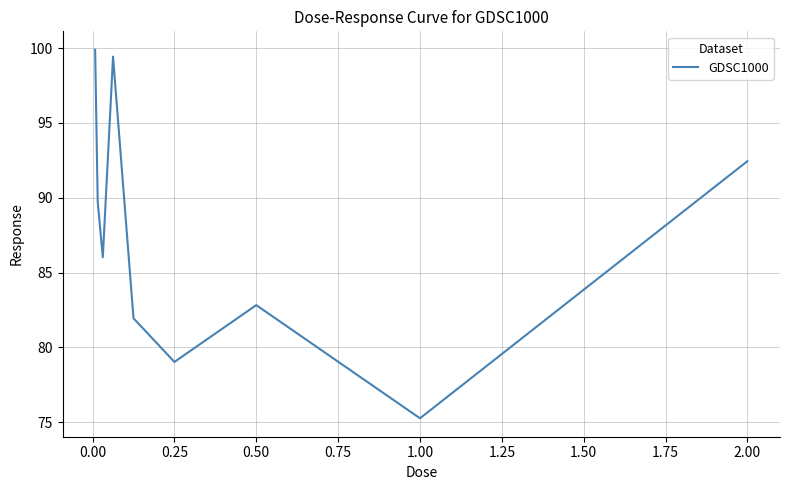

What is the greatest value displayed?

99.9